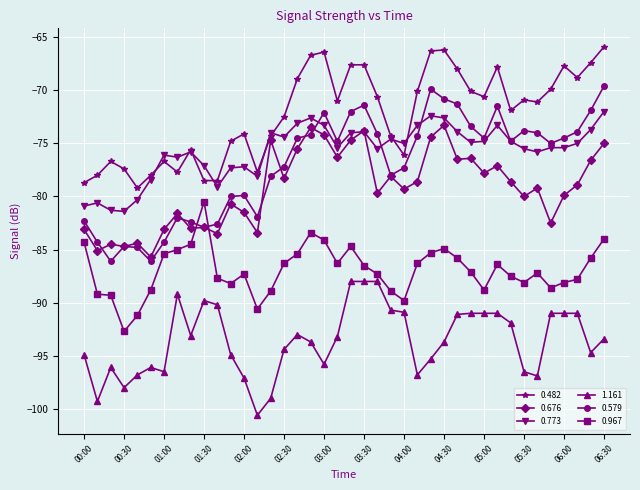

What is the value of the 1.161 point at the 40th from the left?

-93.4